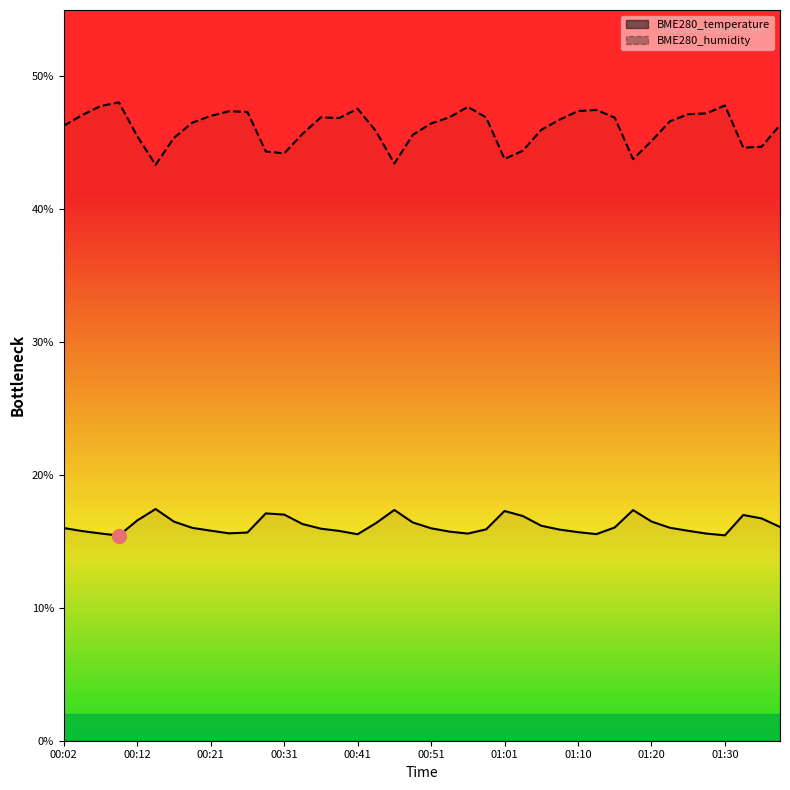

Rank the series by their maximum value, from lowest to highest.

BME280_temperature, BME280_humidity